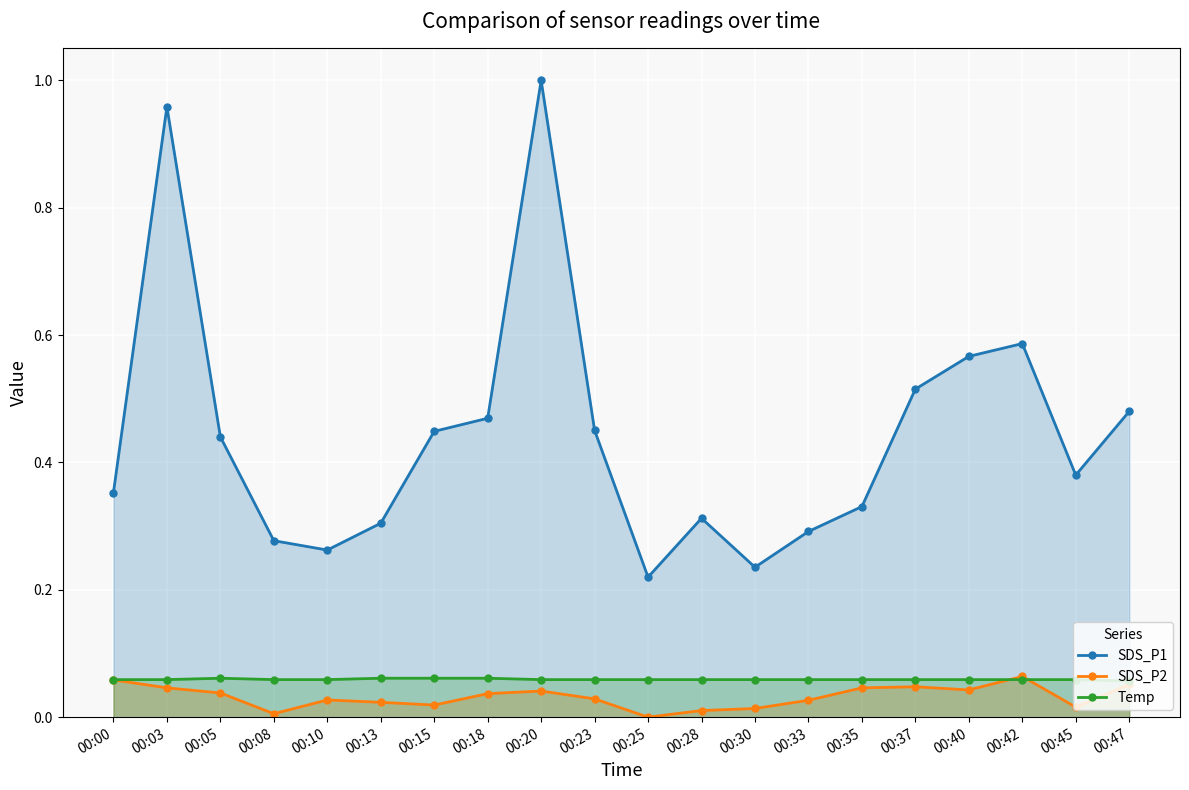

Which category has the highest value in the SDS_P1 series?

00:20